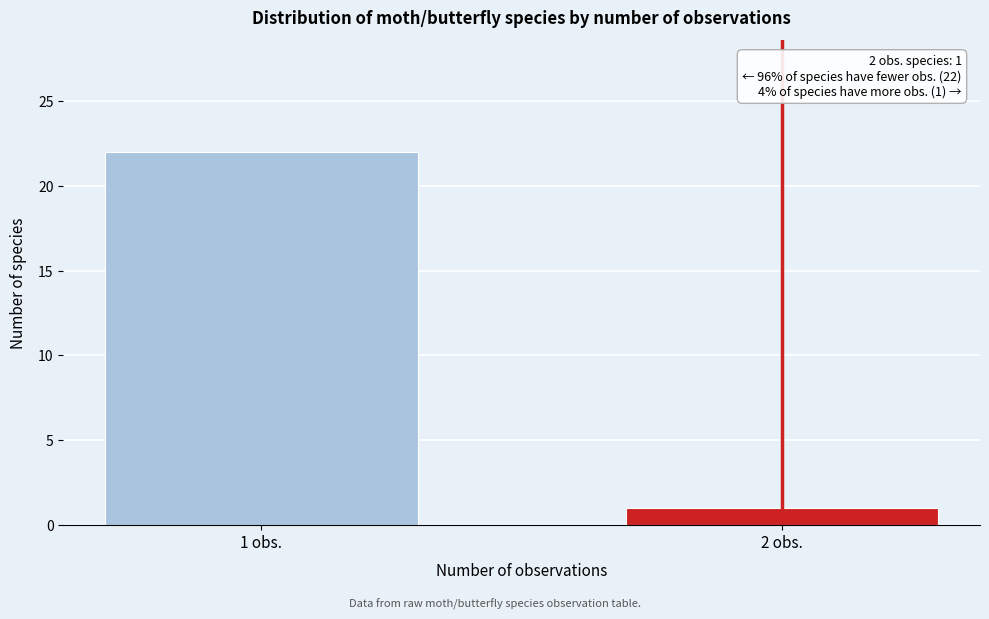

Reading left to right, transcribe all the data shown in this chart.

22	1